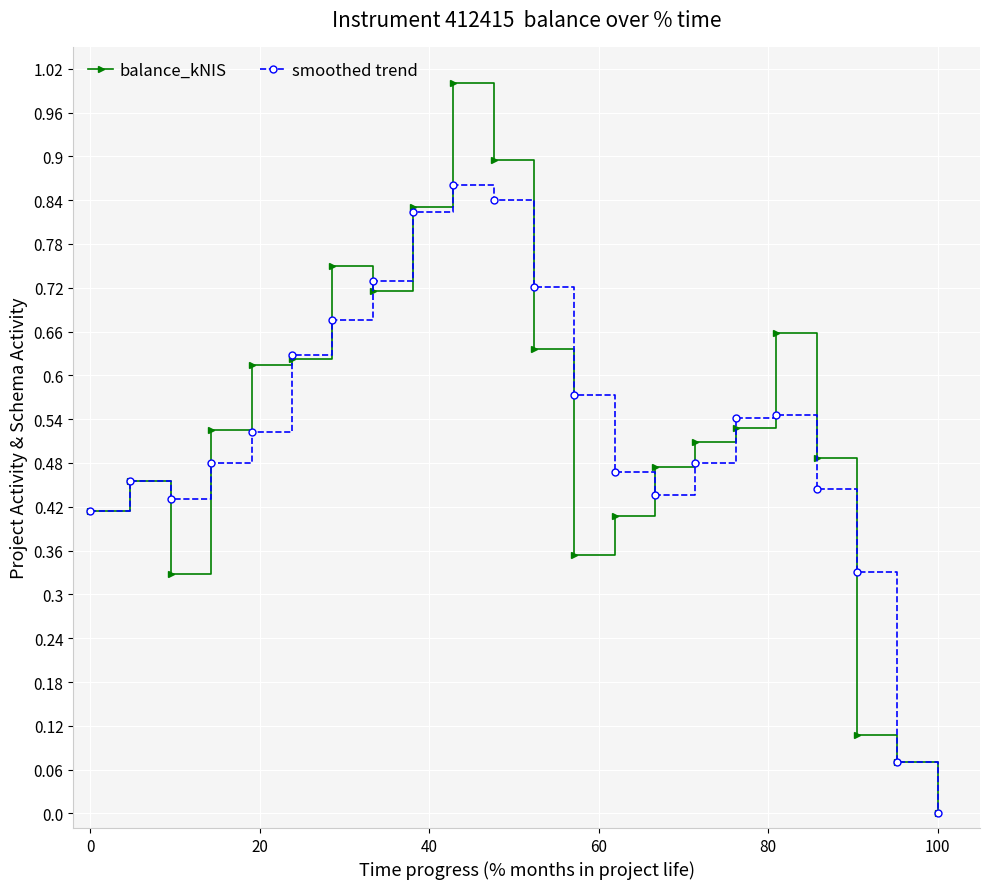

How many values in the balance_kNIS series exceed 0?

21